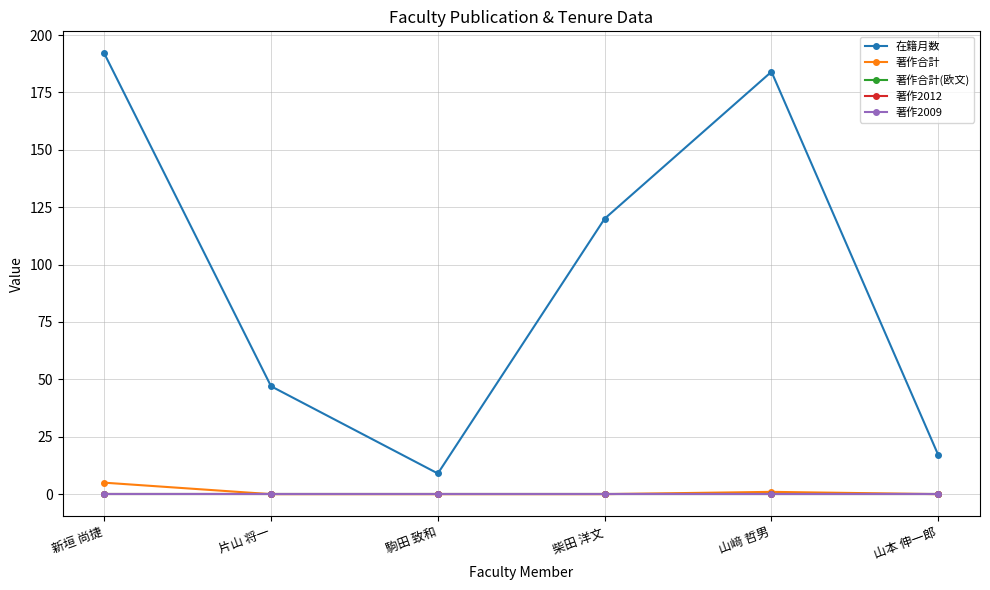

What position from the right is 駒田 致和?

4